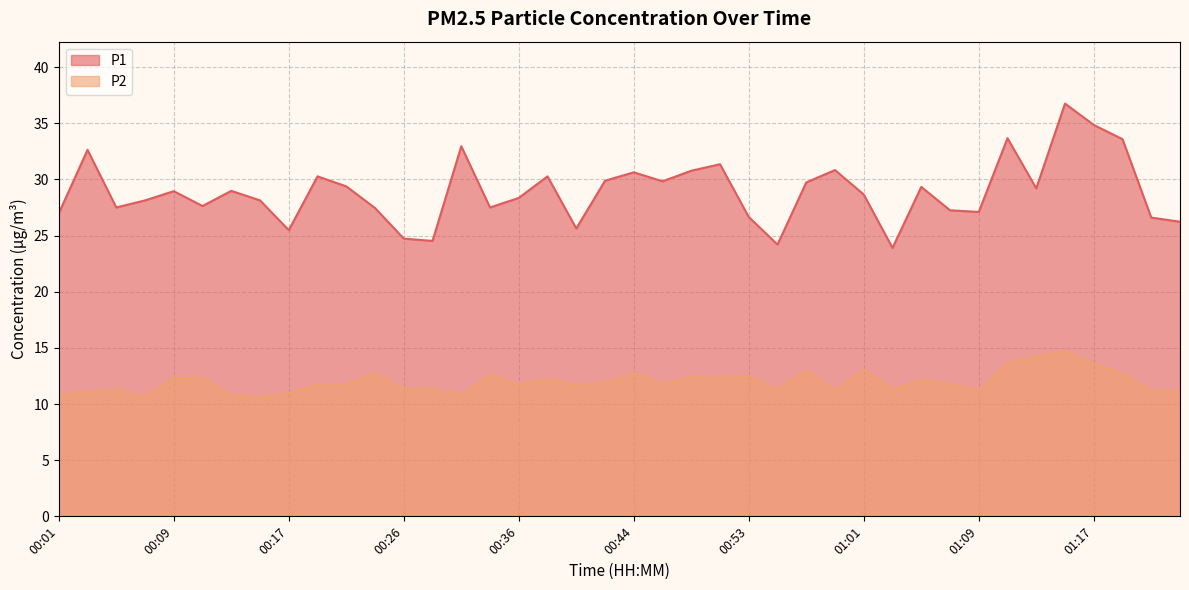

At which category is the sum across all series the highest?

01:15